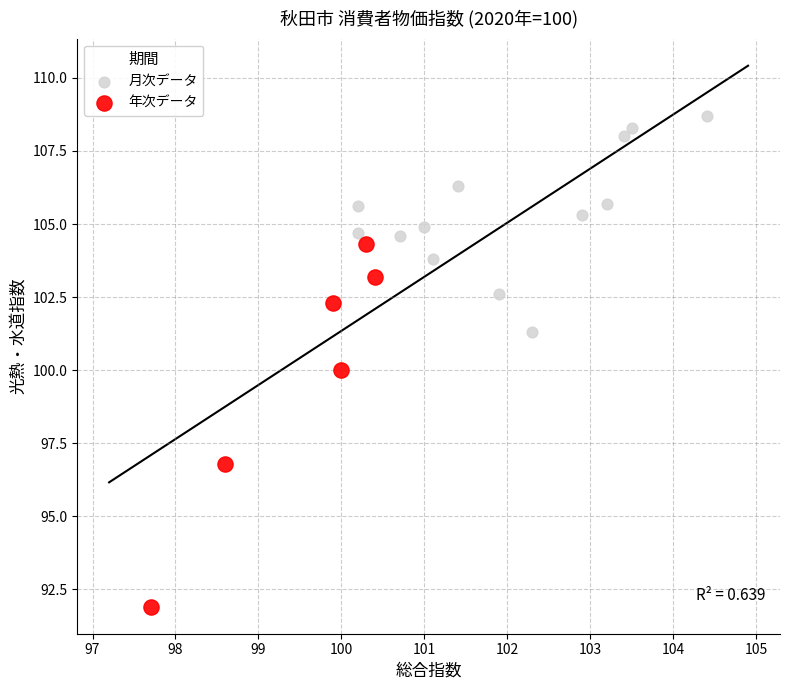

Which series has the largest Y range (max minus min)?

年次データ